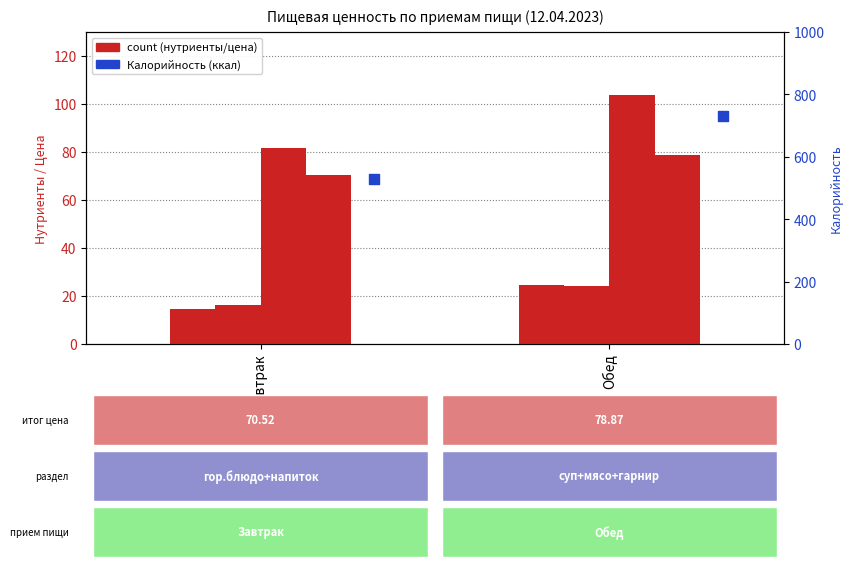

Is the value of Углеводы at Завтрак greater than the value of Белки at Обед?

Yes